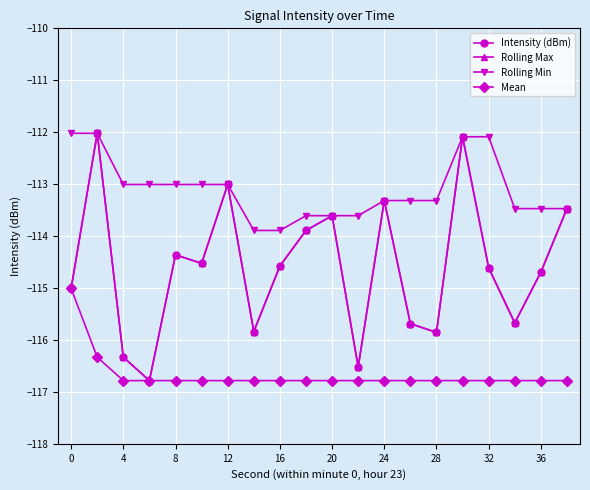

Which series has the largest range (max minus min)?

Intensity (dBm)